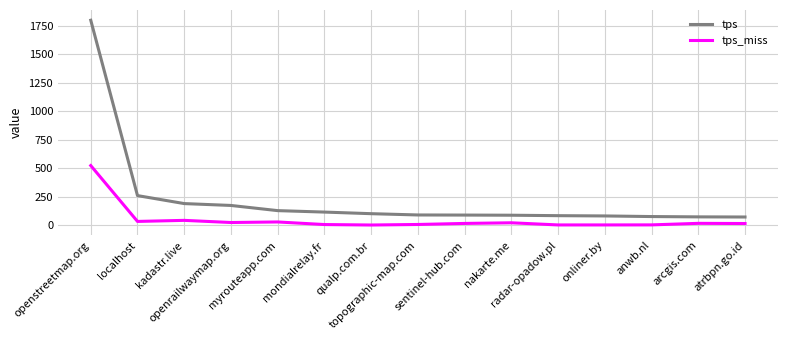

At which label does tps first exceed 89?

openstreetmap.org